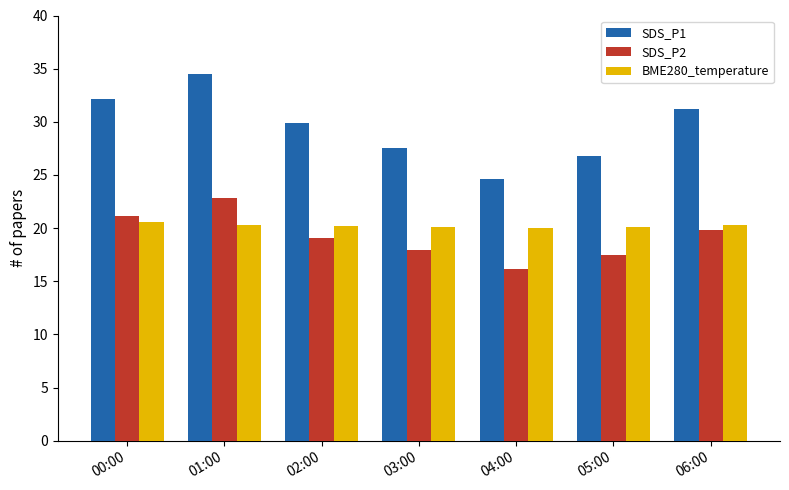

The value of SDS_P2 at 03:00 is 17.9. True or false?

True